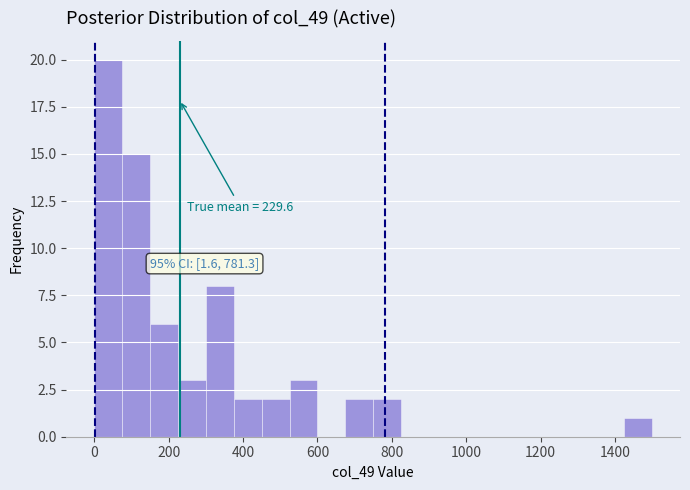

Around what value on the x-axis is the tallest bar? Give the approximate position of its centre, as read against the axis.

40